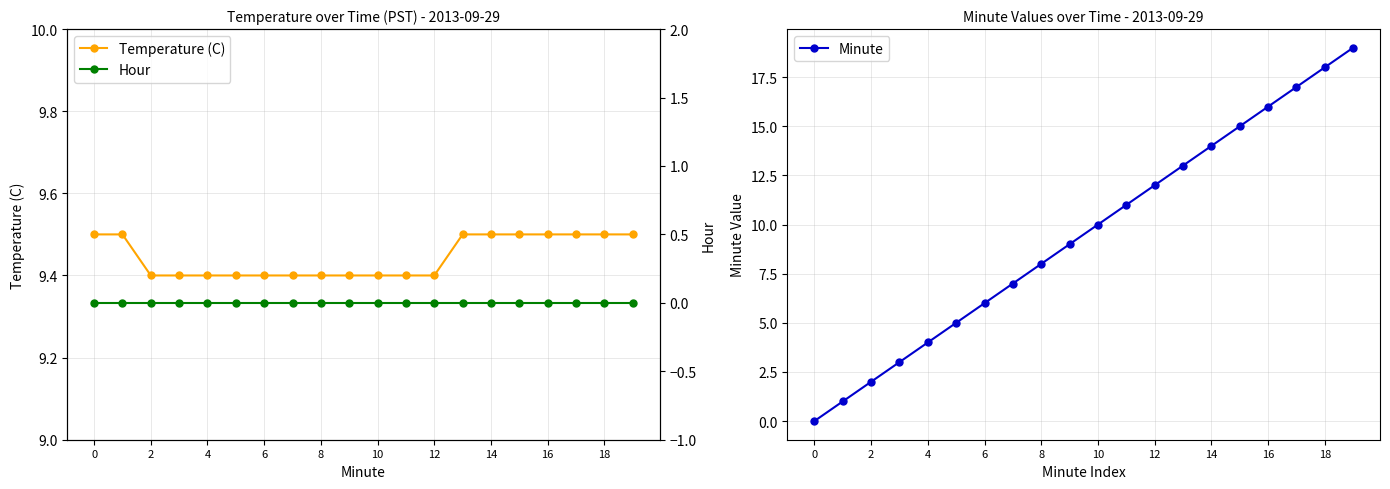

How many positive values does the Minute series have?

19